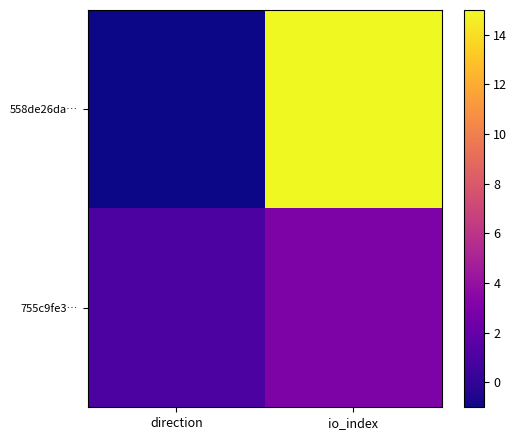

Which has a higher value, direction or io_index?

io_index